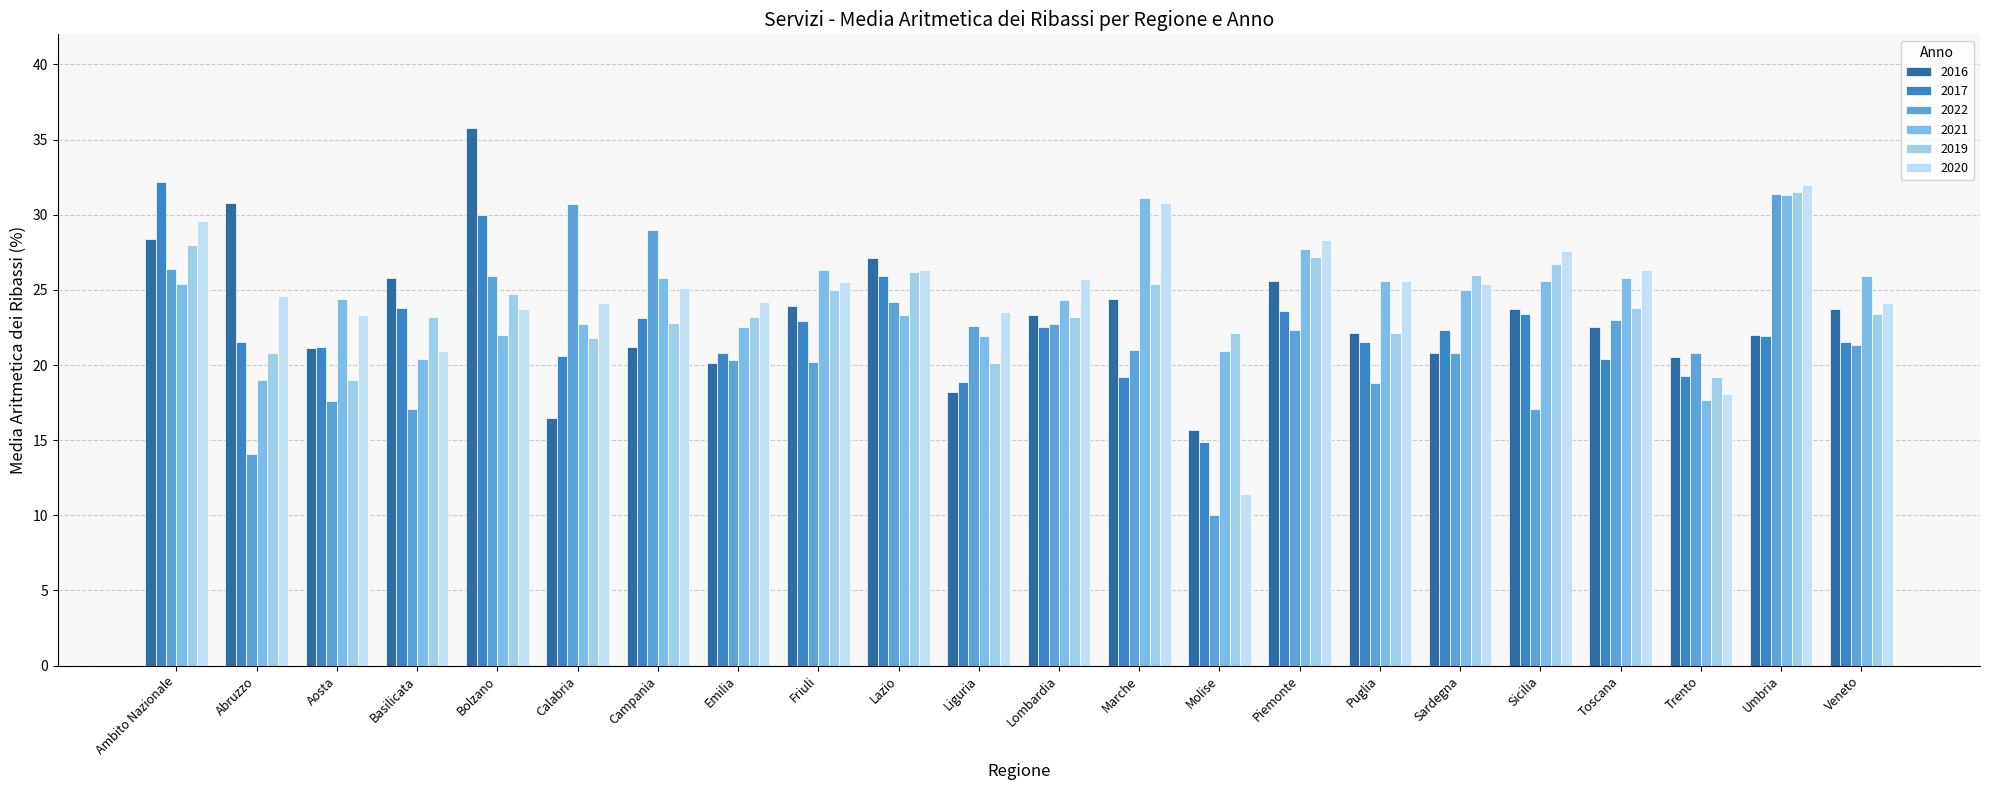

At Lombardia, list the series in order from largest to smallest.

2020, 2021, 2016, 2019, 2022, 2017